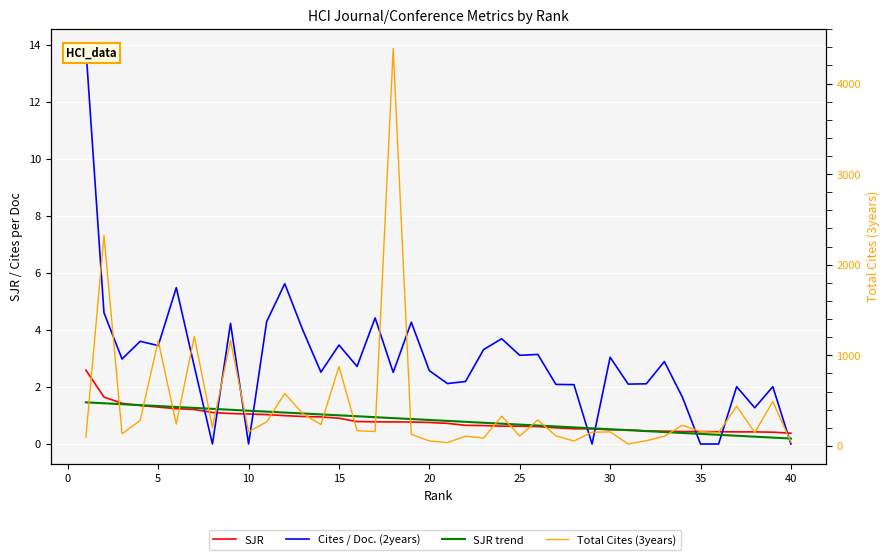

The SJR series shows 0.6 at 12. True or false?

False